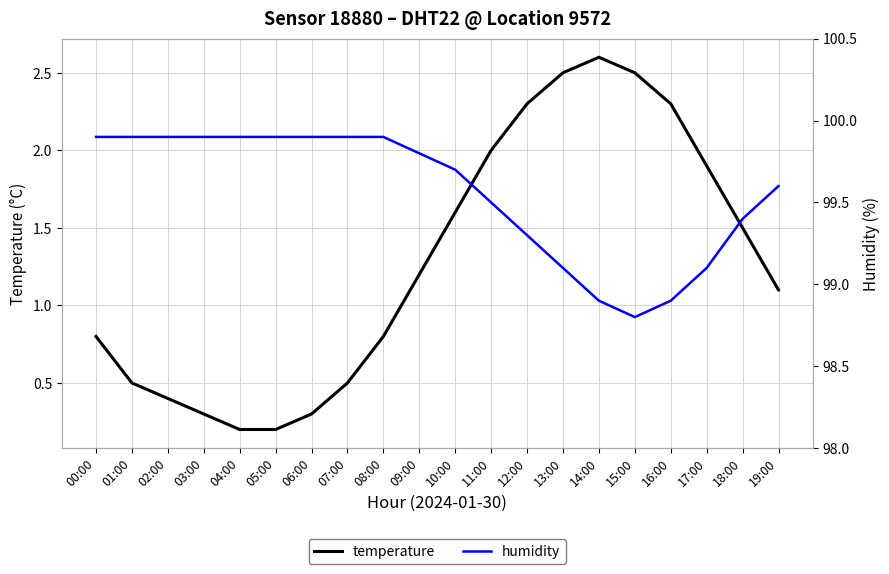

True or false: temperature has more than 2 points higher than both neighbors.

False